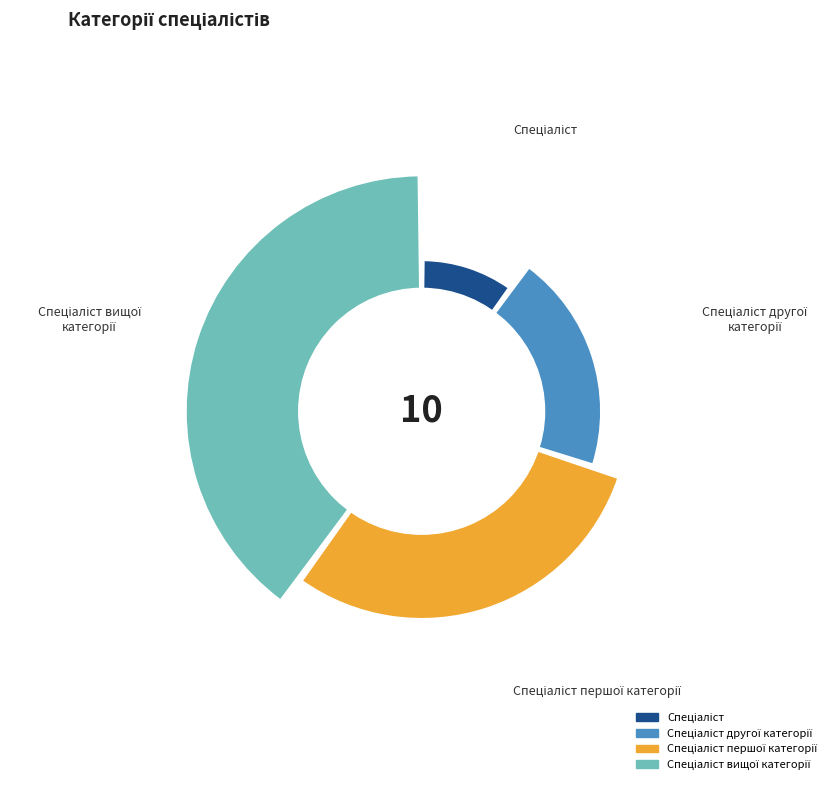

Does any single category account for the majority?

No